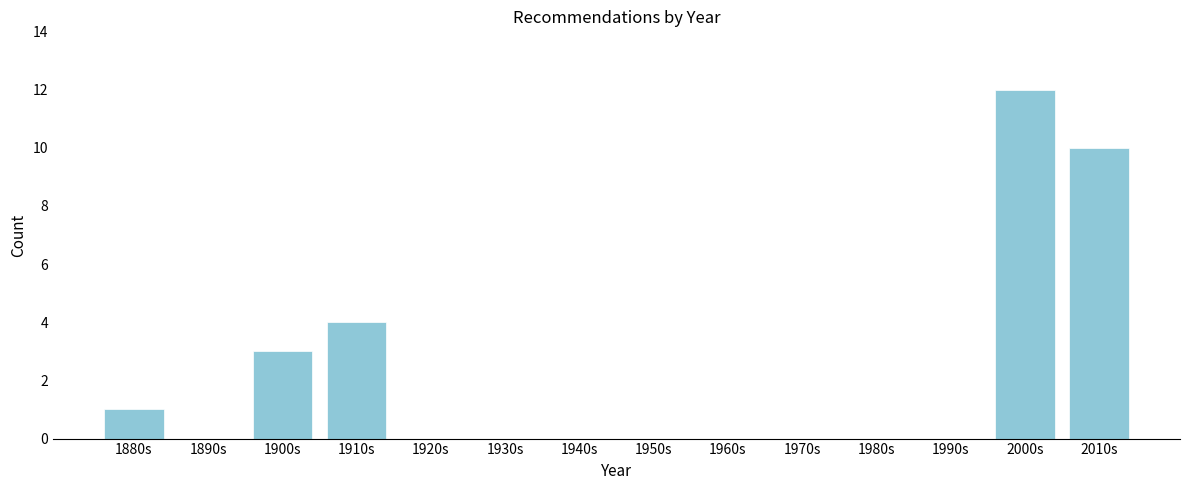

Reading right to left, transcribe all the data shown in this chart.

2010s=10	2000s=12	1990s=0	1980s=0	1970s=0	1960s=0	1950s=0	1940s=0	1930s=0	1920s=0	1910s=4	1900s=3	1890s=0	1880s=1